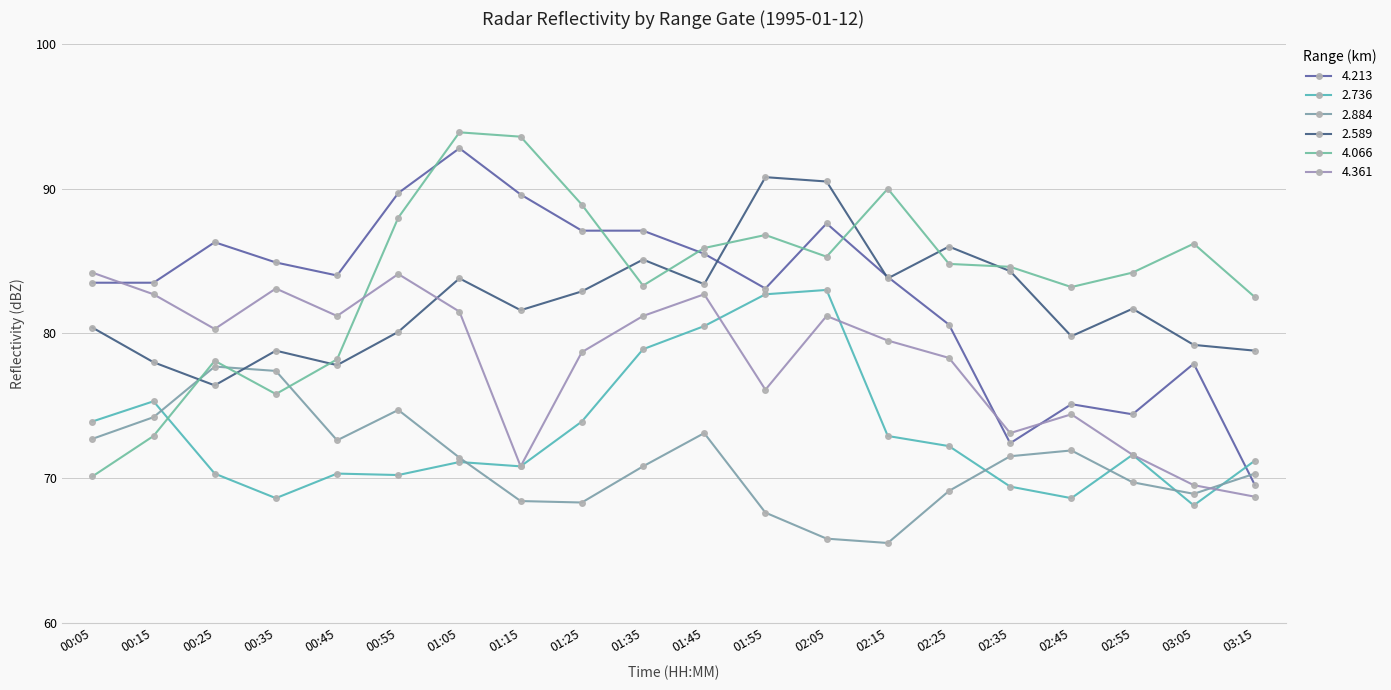

Which series has the largest total across all categories?

4.066